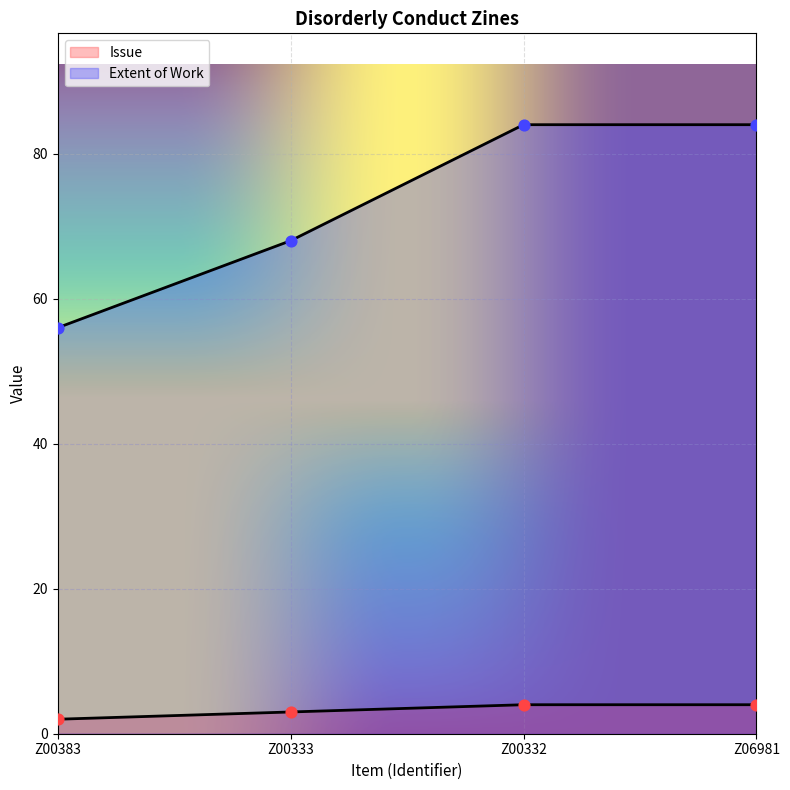

Which series contains the lowest Y value?

Issue